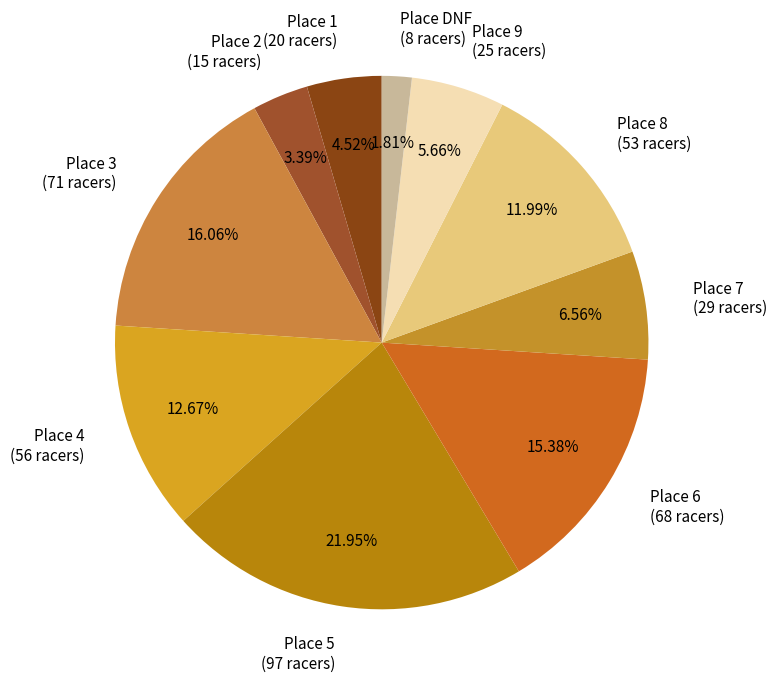

Which category has the biggest portion of the pie?

Place 5 (97 racers)